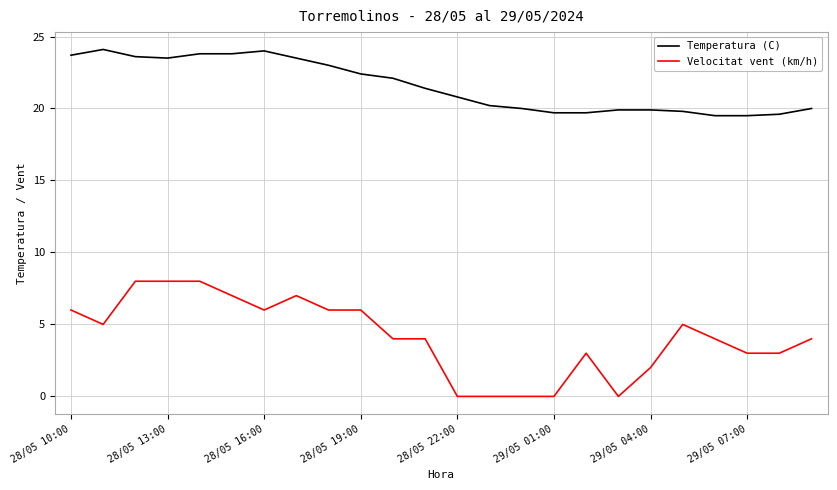

What is the maximum value for Temperatura (C)?

24.1